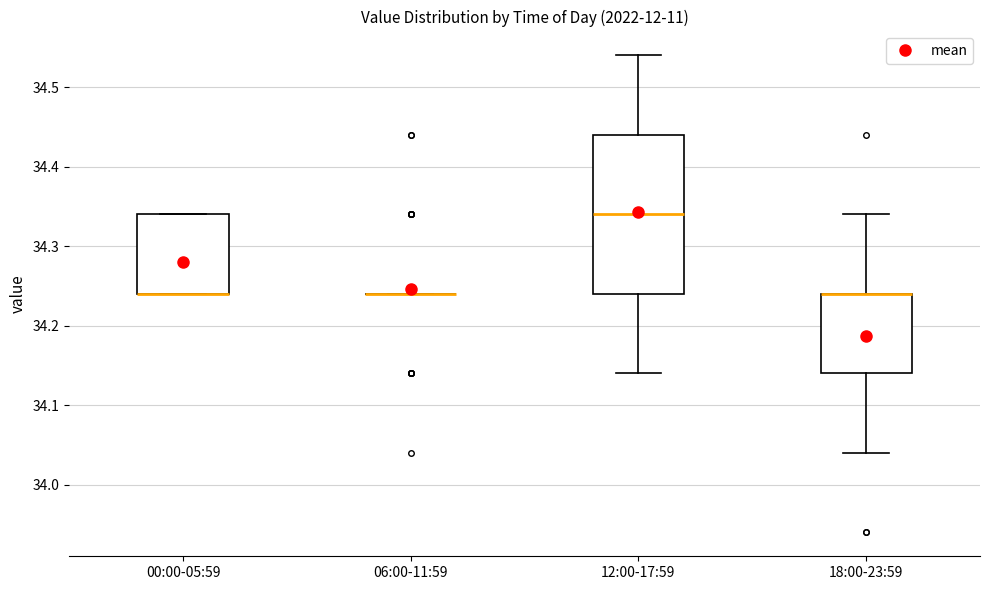

Reading left to right, read every box against the y-axis: the position of its median line, the range the box covers, and the ends of its whiskers. The values are not printed on the chart, so give them approximately, as read against the axis.

00:00-05:59: median 34.24 (drawn on the box's lower edge), box 34.24 to 34.34, whiskers 34.24 to 34.34
06:00-11:59: box collapsed to a line at 34.24, whiskers 34.24 to 34.24
12:00-17:59: median 34.34, box 34.24 to 34.44, whiskers 34.14 to 34.54
18:00-23:59: median 34.24 (drawn on the box's upper edge), box 34.14 to 34.24, whiskers 34.04 to 34.34